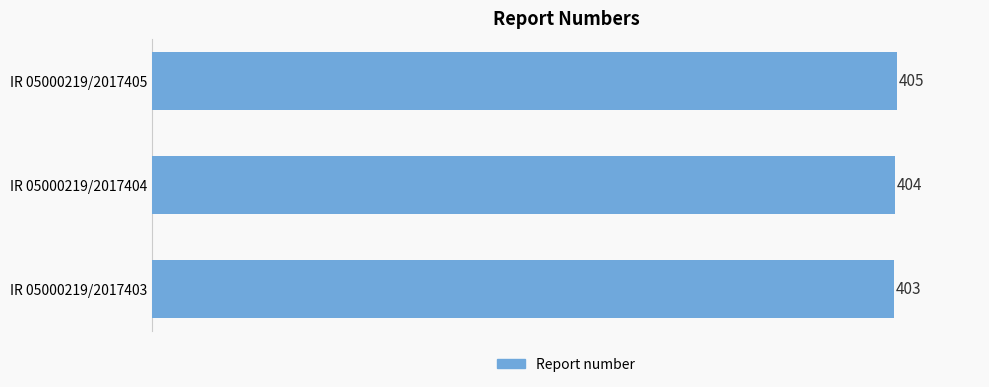

Count the values in the range 403 to 405.

3